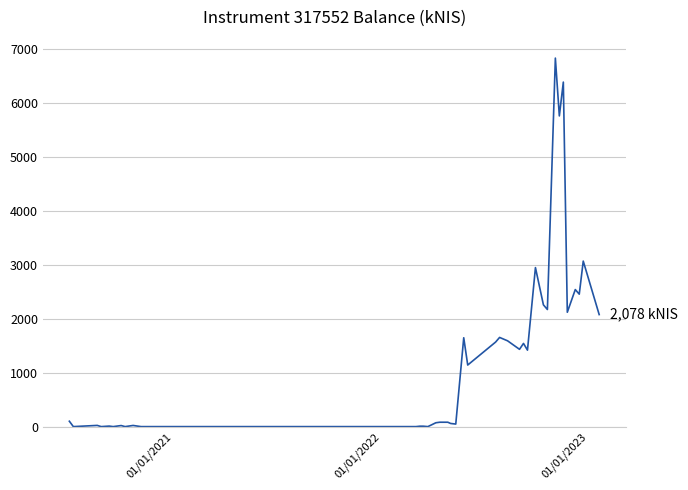

What is the greatest value displayed?

6836.9